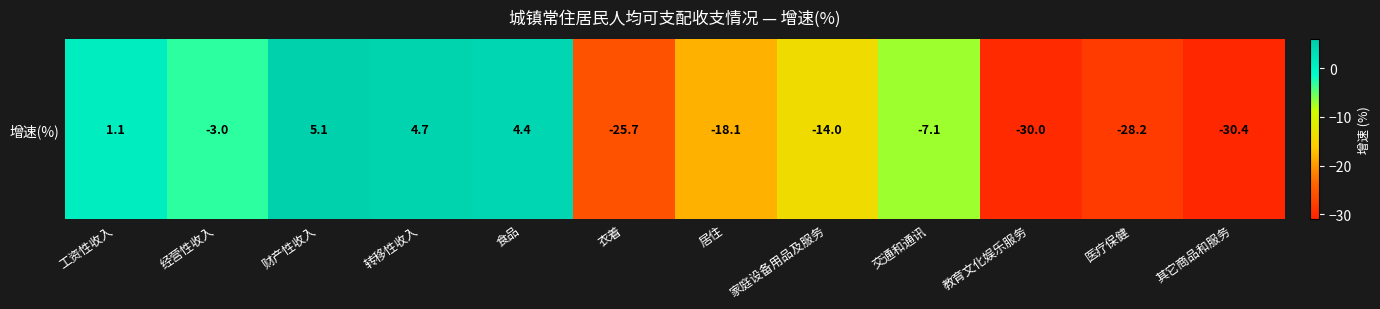

What is the difference between the values at 居住 and 家庭设备用品及服务?

4.1